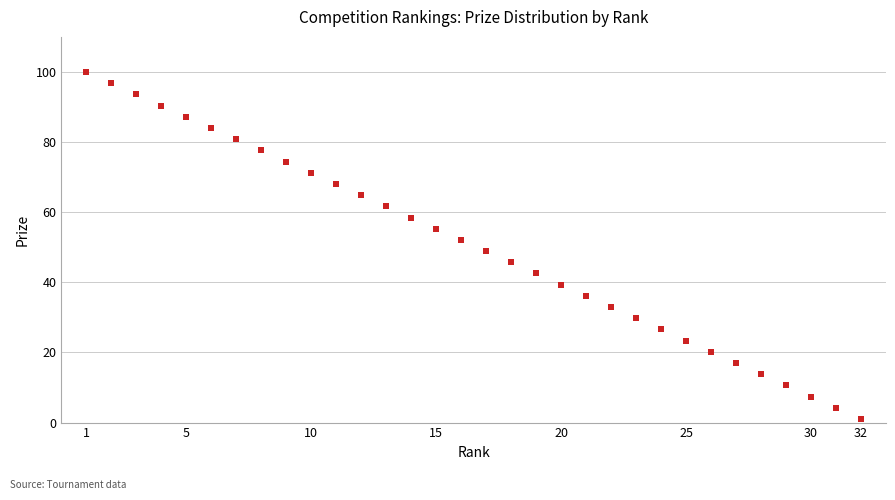

What is the range of X values (max minus min)?

31.0